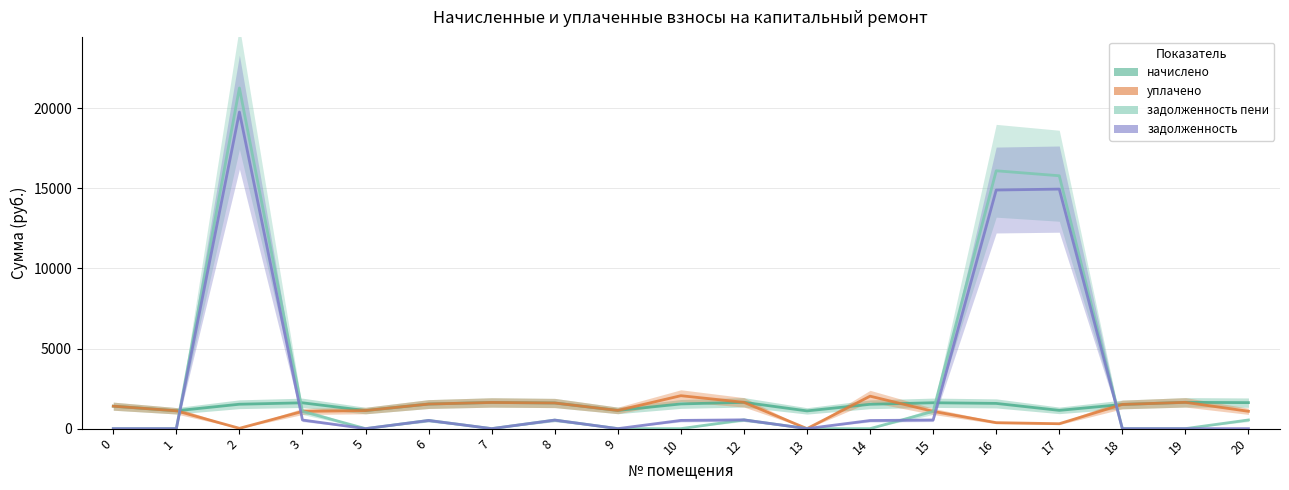

What is the difference between the maximum and minimum values in the начислено series?

534.6